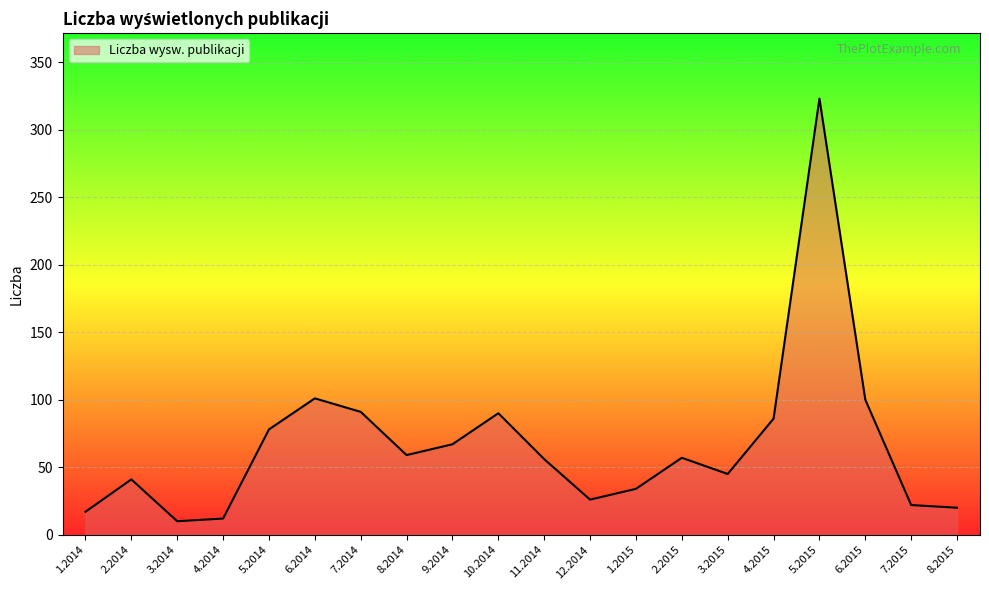

Does the chart display data point markers on the line(s)?

No